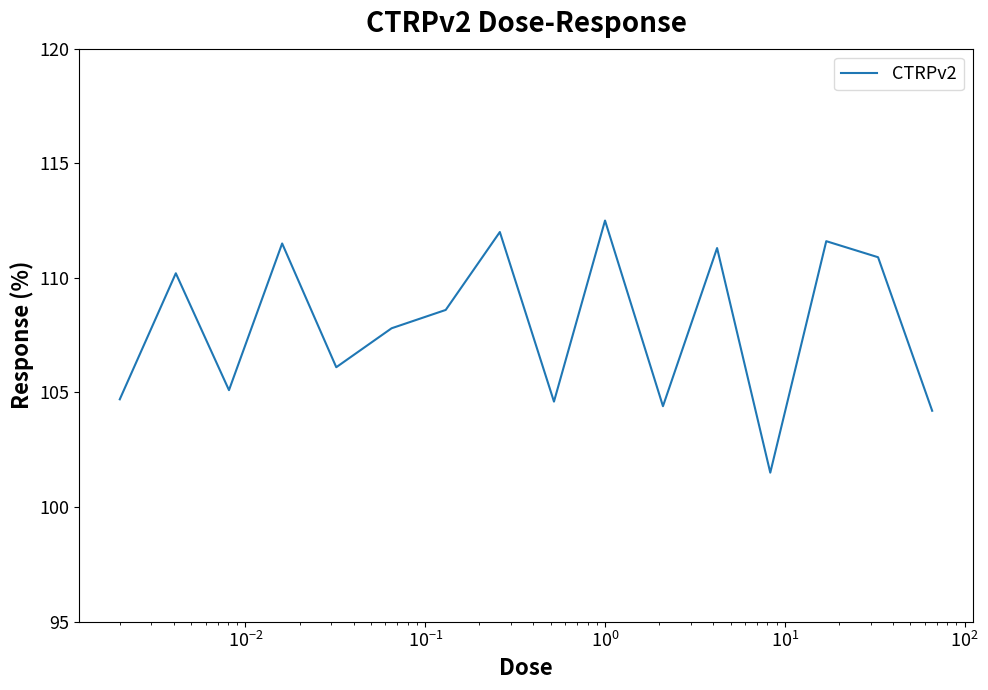

What is the maximum value shown in the chart?

112.5